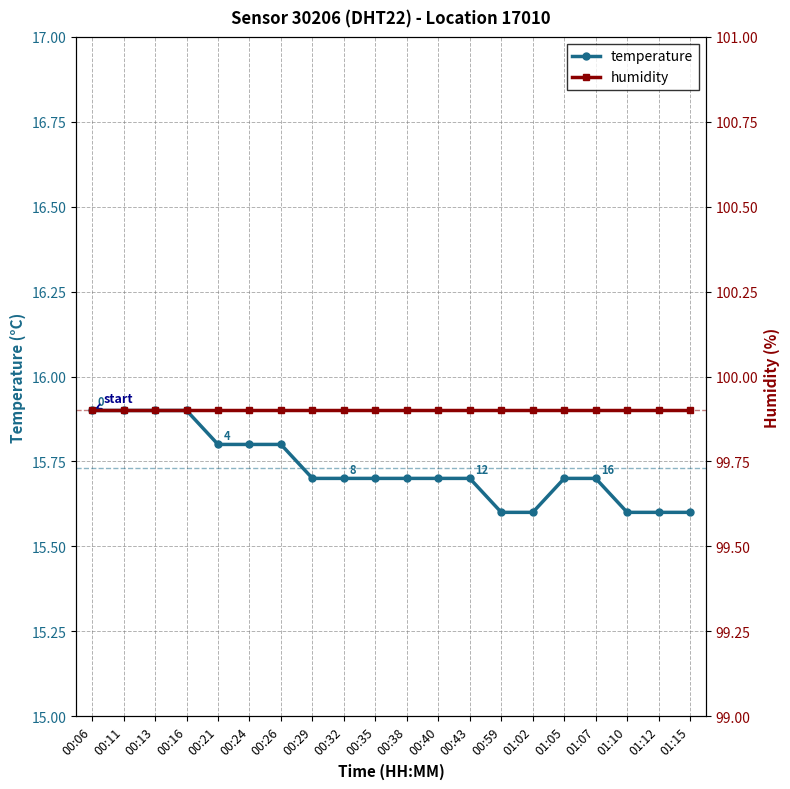

The temperature series shows 25.6 at 01:07. True or false?

False